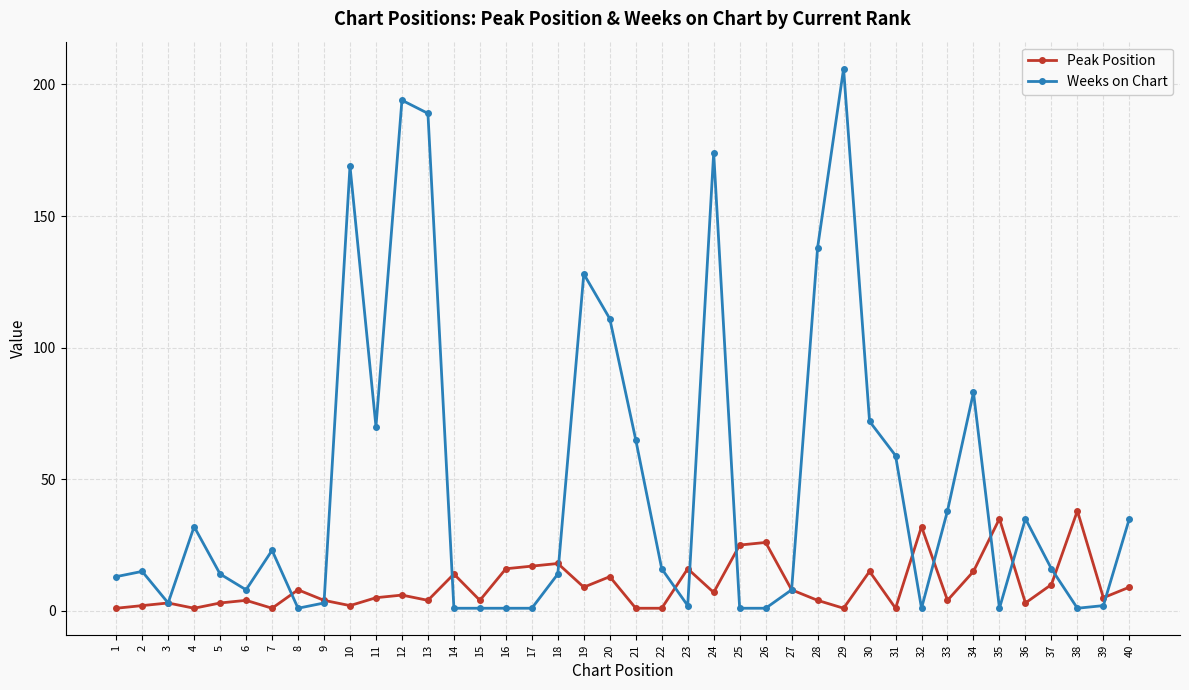

How many lines are shown in the chart?

2